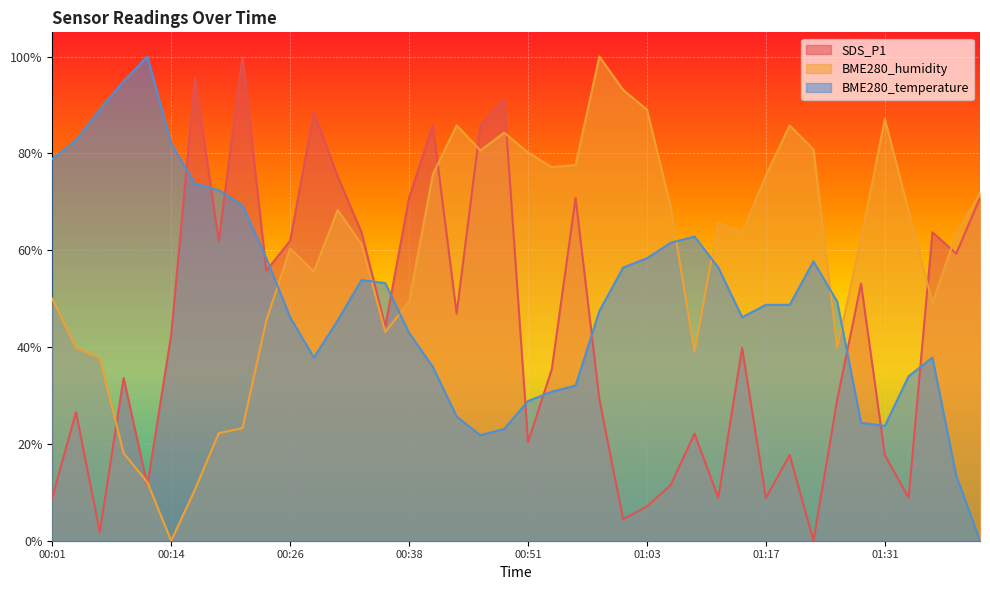

Which series changed the most between 00:14 and 01:25?

BME280_humidity